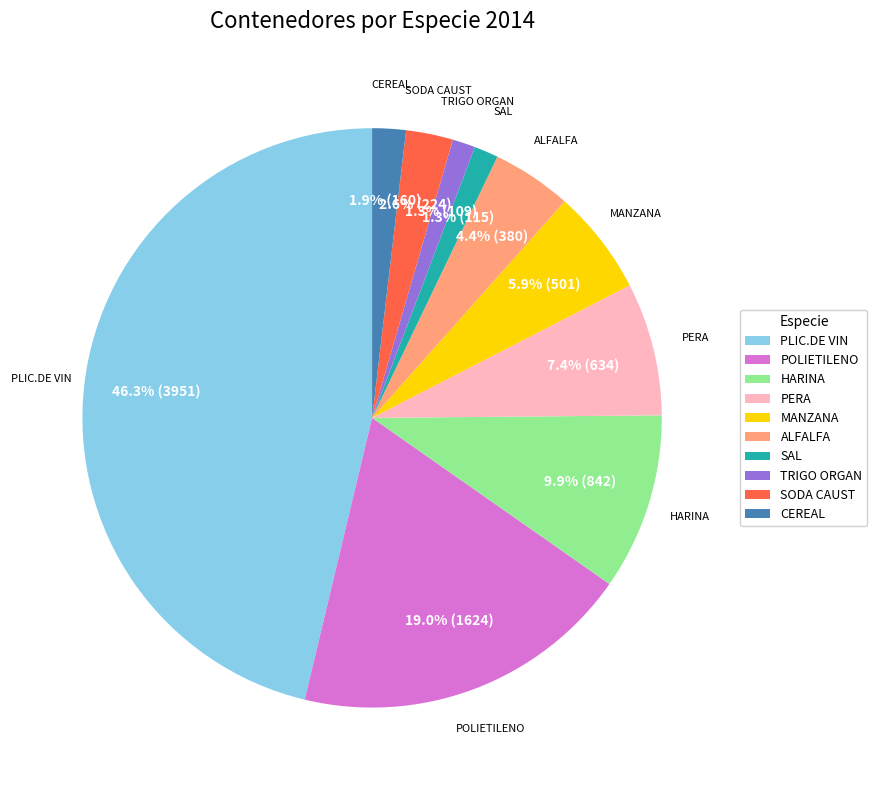

To the nearest percent, what portion does POLIETILENO represent?

19%